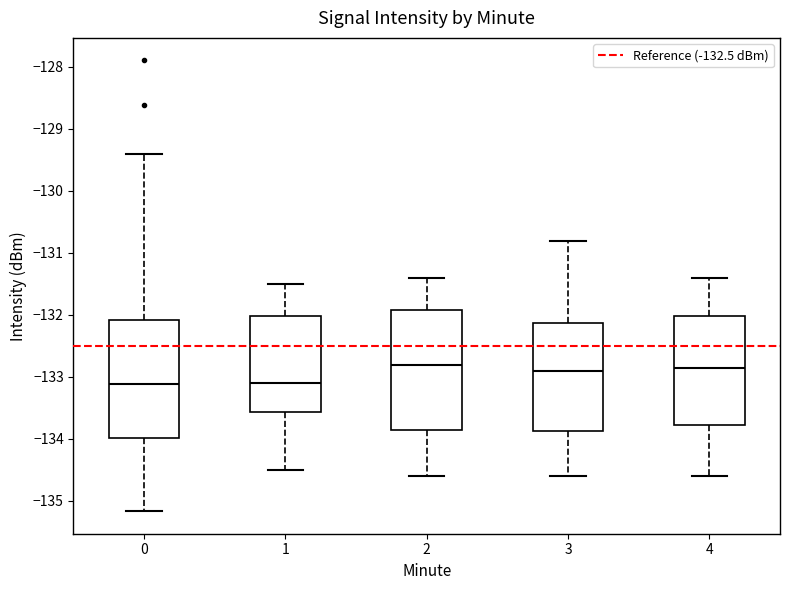

Reading left to right, read every box against the y-axis: the position of its median line, the range the box covers, and the ends of its whiskers. The values are not printed on the chart, so give them approximately, as read against the axis.

0: median -133.1, box -134.0 to -132.1, whiskers -135.2 to -129.4
1: median -133.1, box -133.6 to -132.0, whiskers -134.5 to -131.5
2: median -132.8, box -133.8 to -131.9, whiskers -134.6 to -131.4
3: median -132.9, box -133.9 to -132.1, whiskers -134.6 to -130.8
4: median -132.8, box -133.8 to -132.0, whiskers -134.6 to -131.4